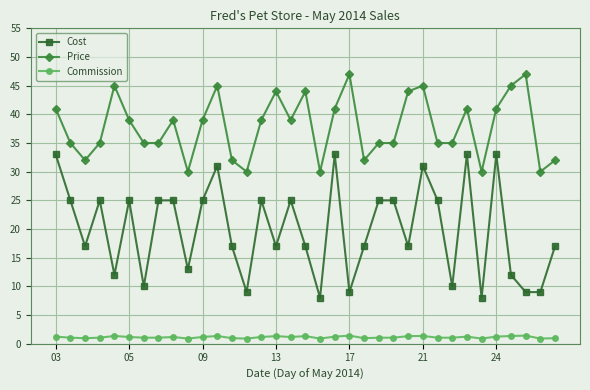

Which series has the largest total across all categories?

Price